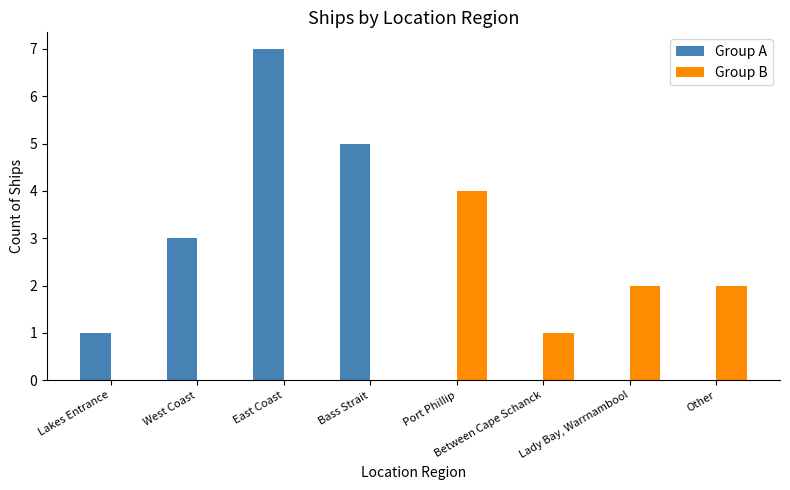

At which label does Group A reach its peak?

East Coast